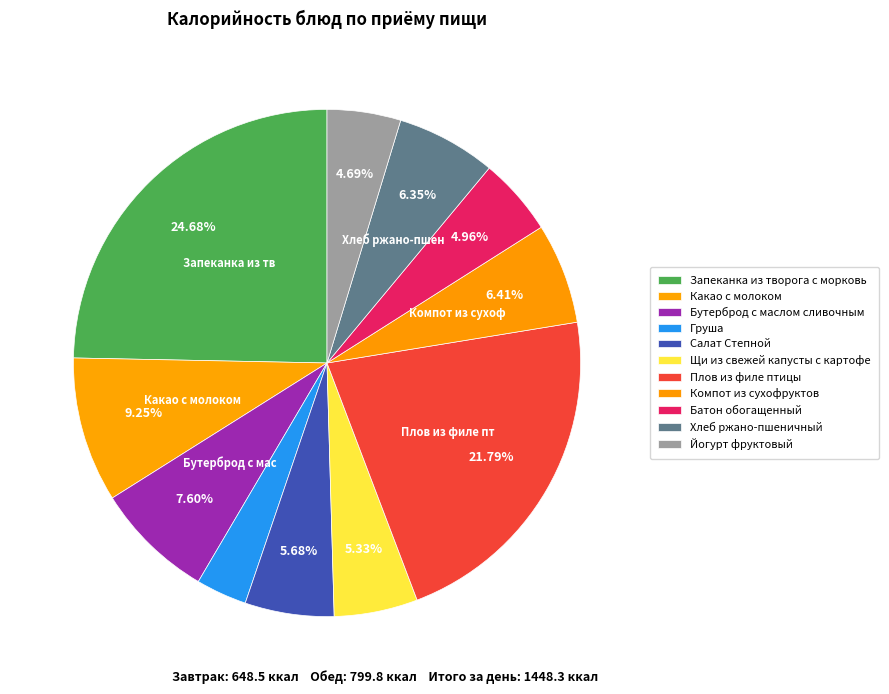

How many slices are in this pie chart?

11